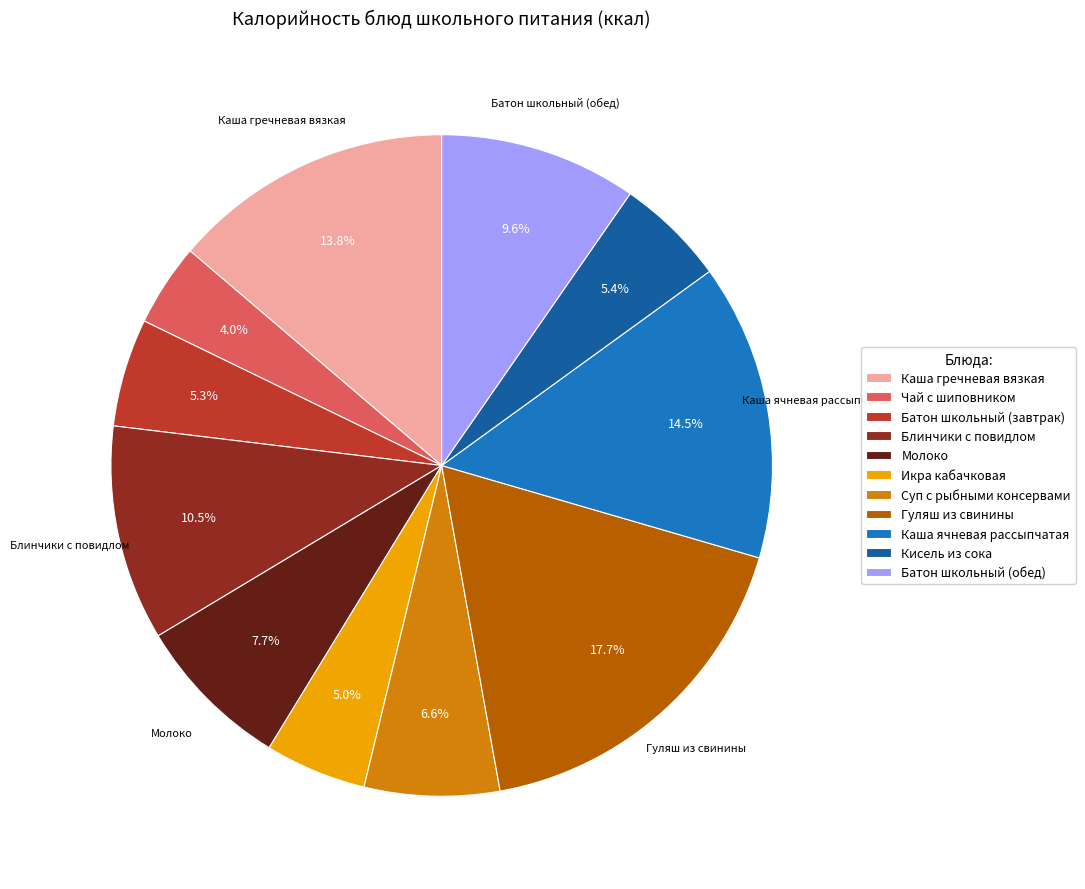

What portion of the pie excludes Блинчики с повидлом?

89.5%